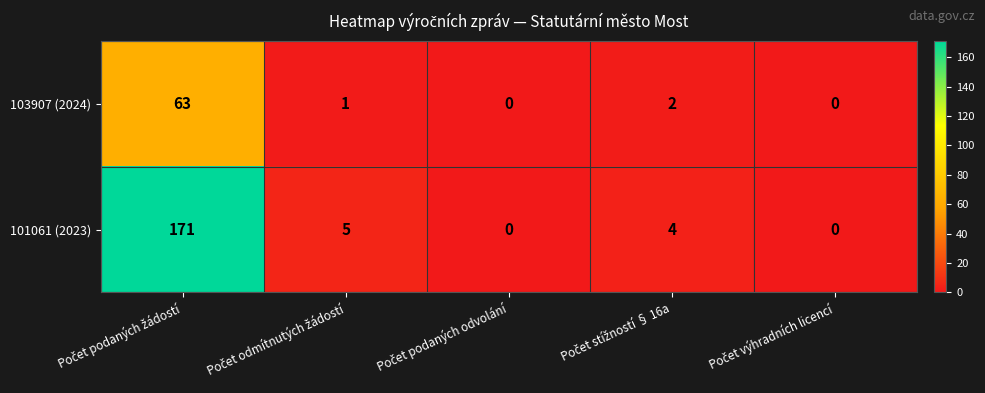

What is the average value of the 101061 (2023) series?

36